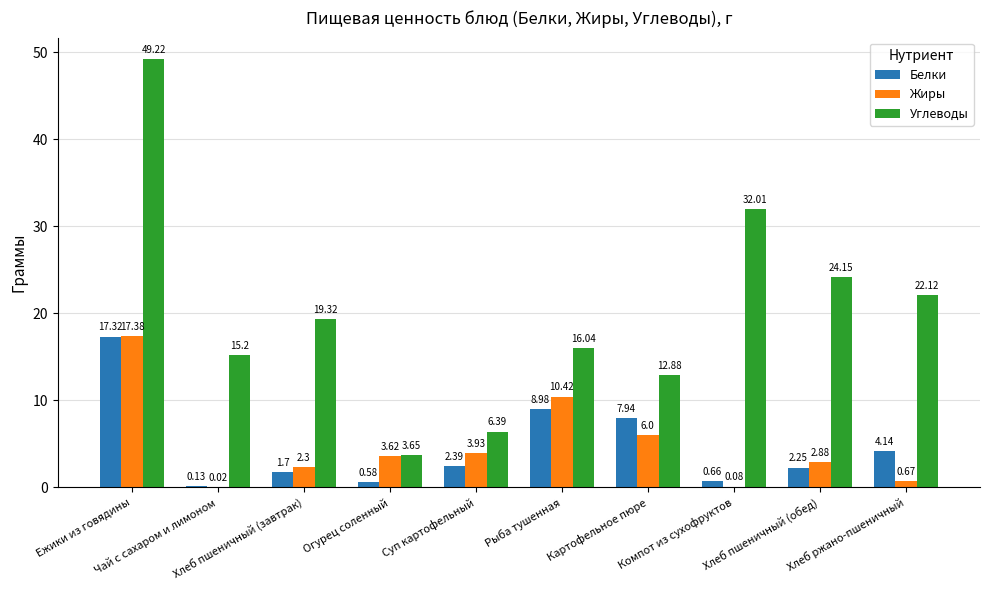

What is the total value across all series at Рыба тушенная?

35.4